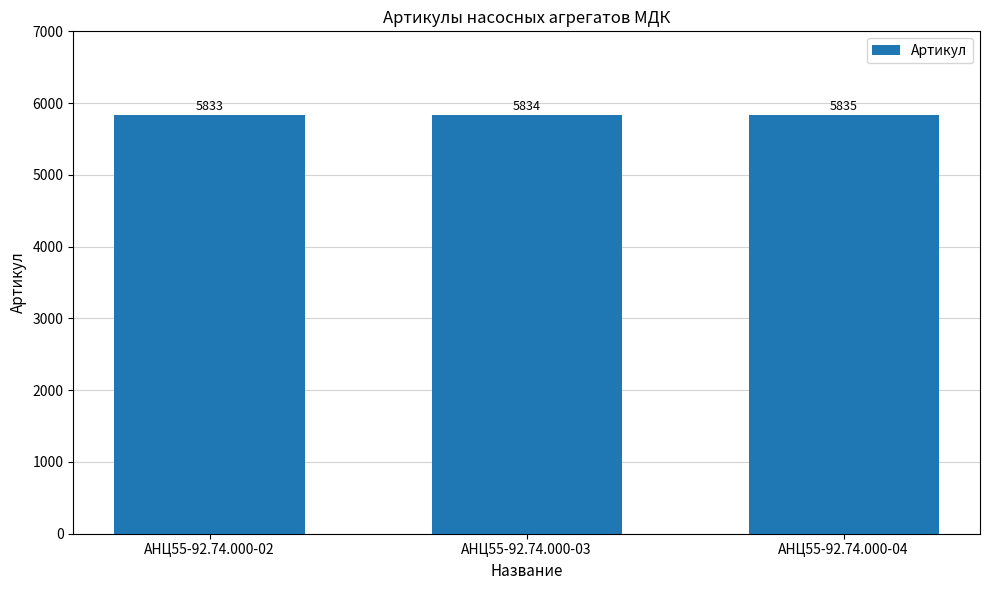

What is the change in value from АНЦ55-92.74.000-02 to АНЦ55-92.74.000-04?

+2